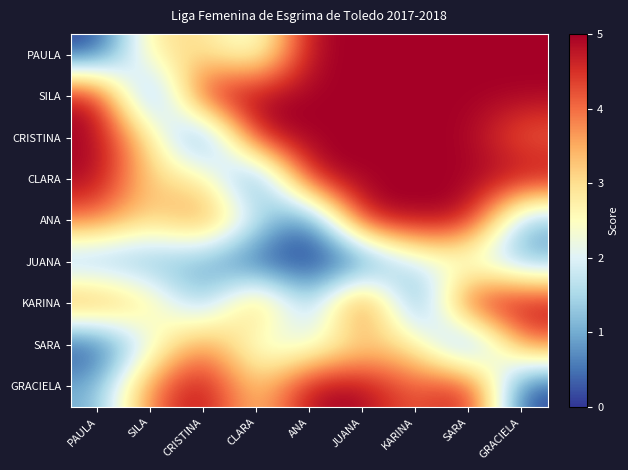

Between ANA and KARINA, which series saw the biggest shift?

ANA